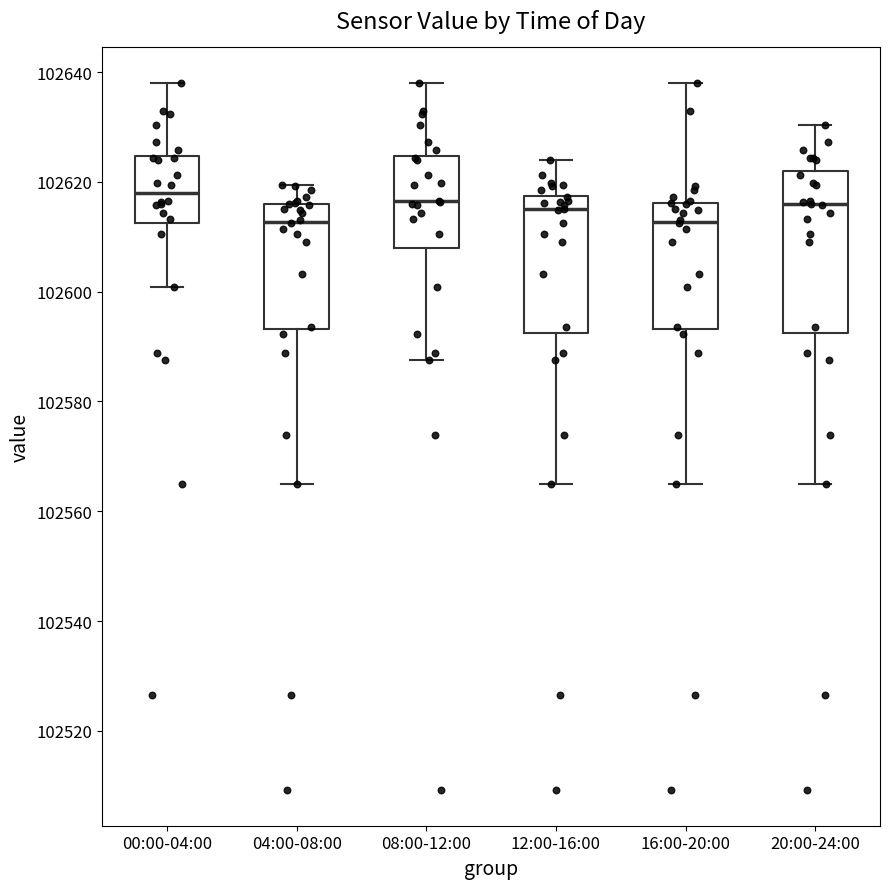

Comparing the boxes themselves (not the whiskers), which one is the tallest?

20:00-24:00